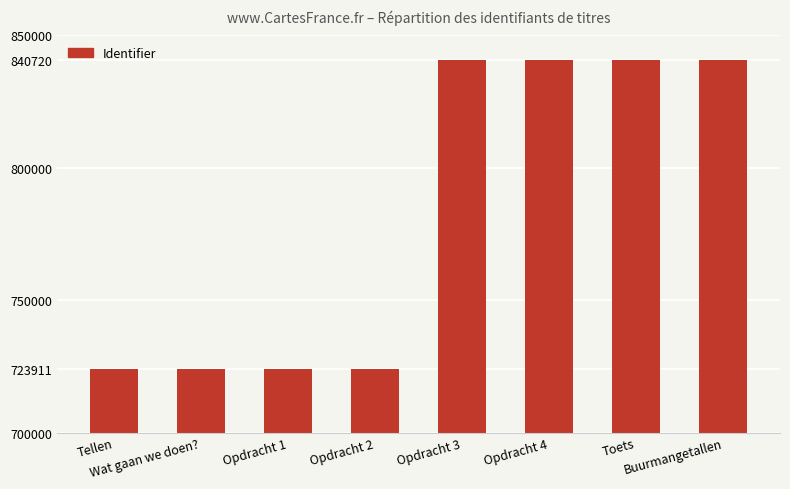

What is the label of the 4th bar from the right?

Opdracht 3